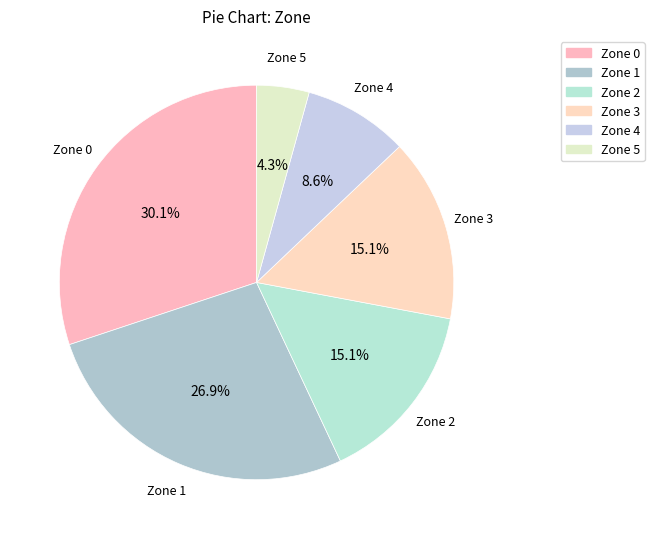

Rank the categories by value from lowest to highest.

Zone 5, Zone 4, Zone 2, Zone 3, Zone 1, Zone 0